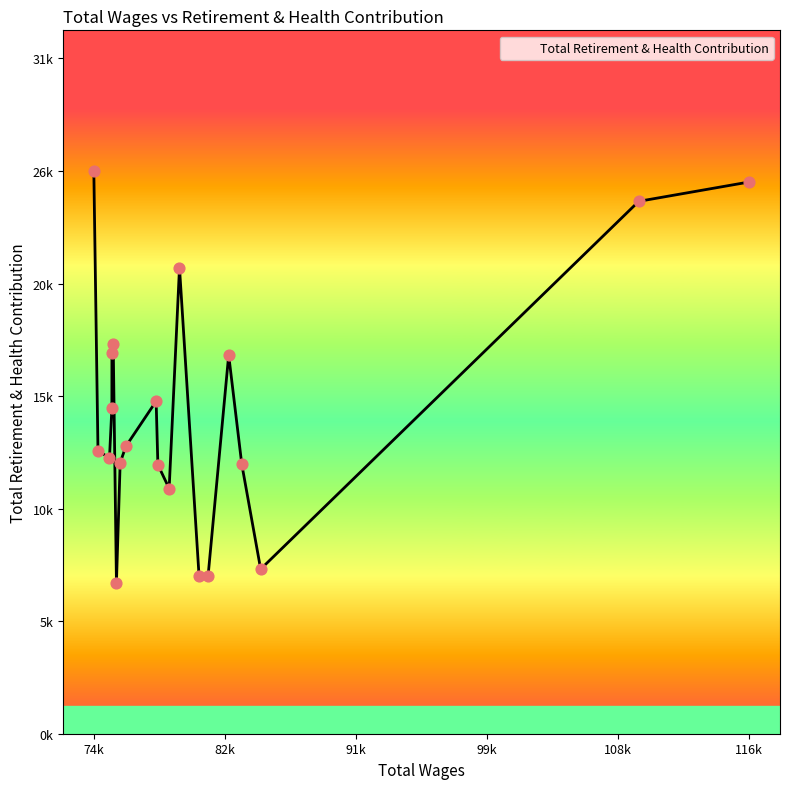

Is this an area chart (filled region under the line)?

Yes